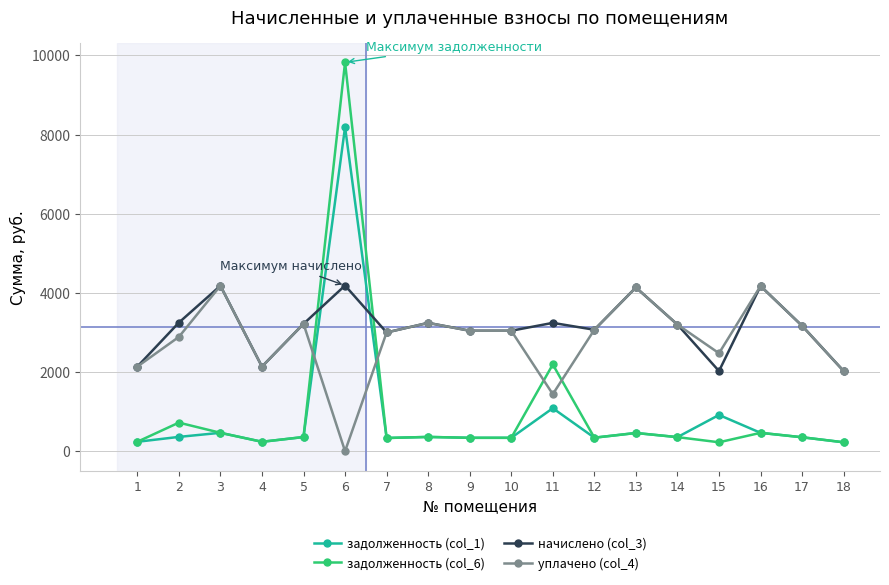

What is the value of the уплачено (col_4) point at the 8th from the left?

3241.6